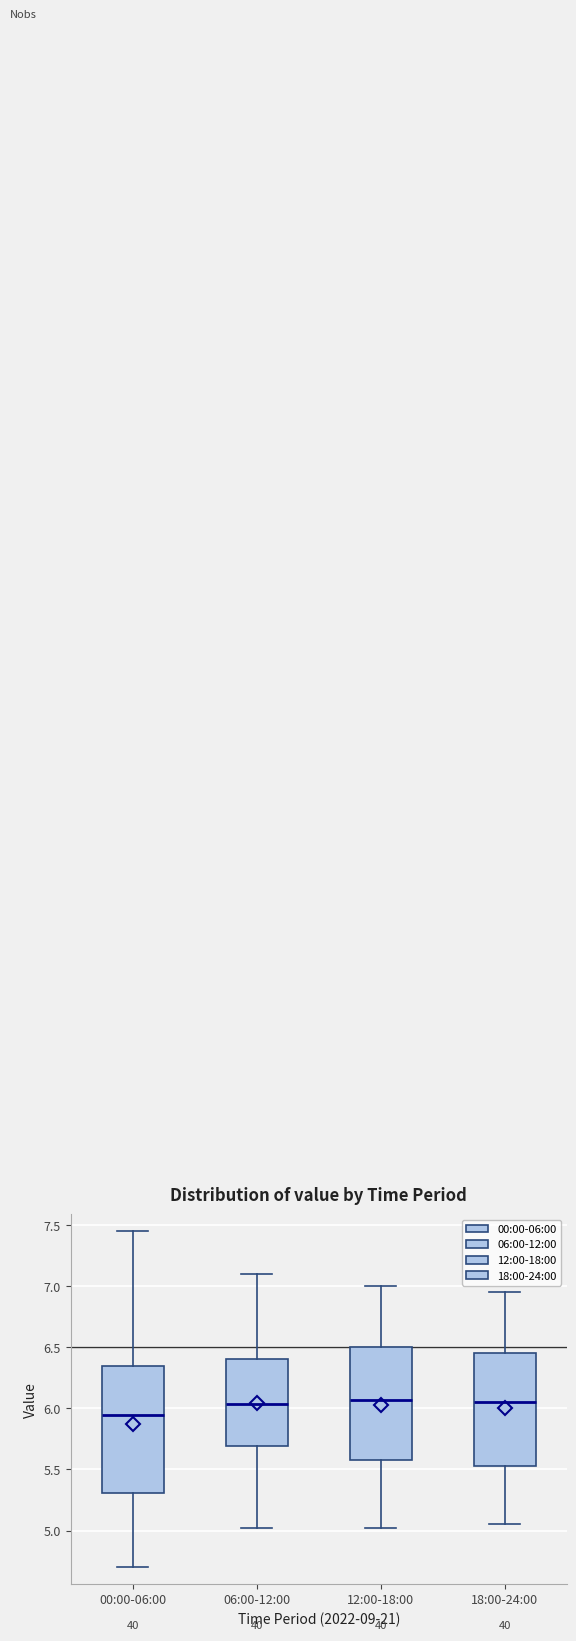

Which box is the tallest, from its lower edge to its upper edge?

00:00-06:00